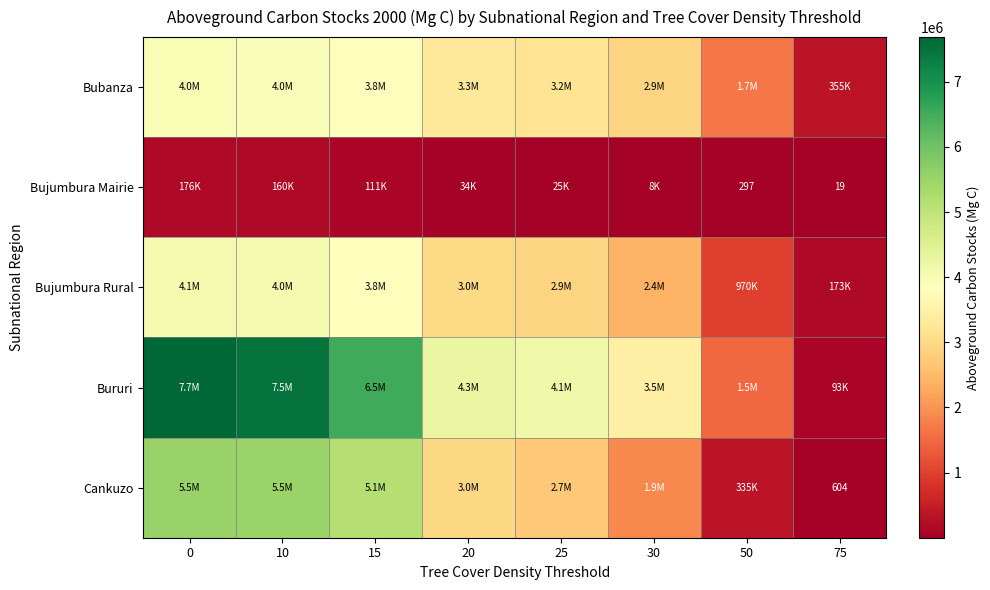

Which series has the widest spread of values?

Bururi